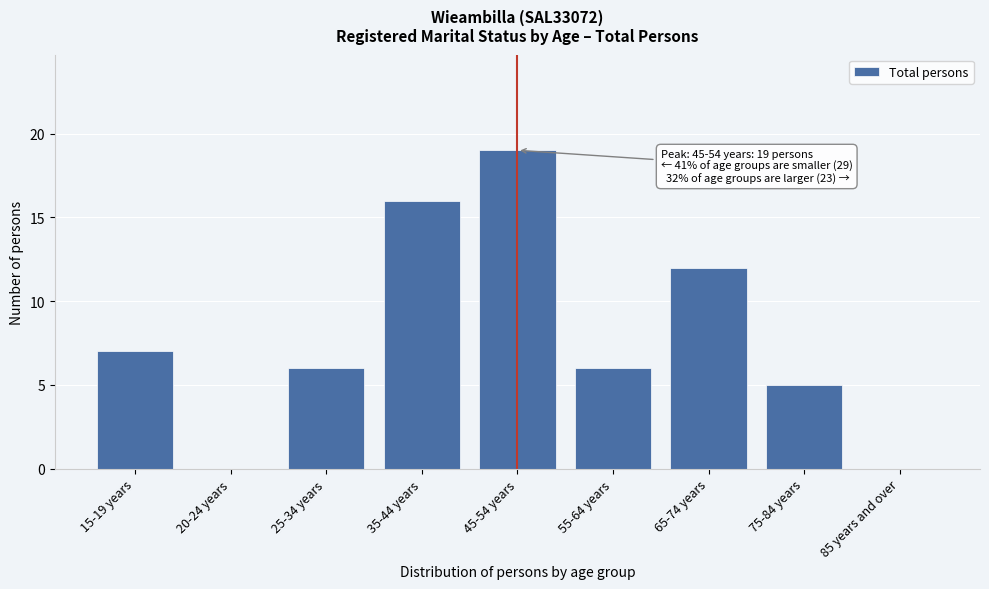

Reading right to left, list all the values displayed in this chart.

85 years and over=0	75-84 years=5	65-74 years=12	55-64 years=6	45-54 years=19	35-44 years=16	25-34 years=6	20-24 years=0	15-19 years=7